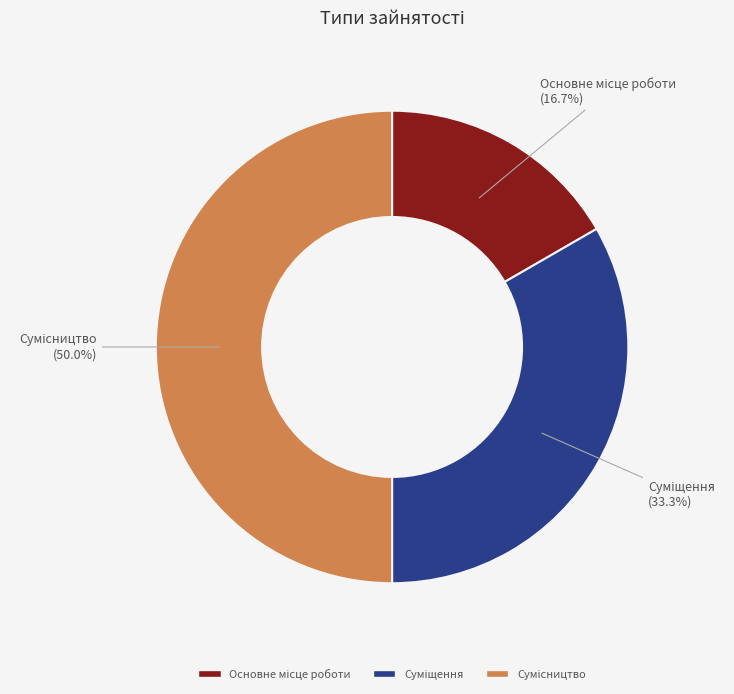

How many slices are in this pie chart?

3